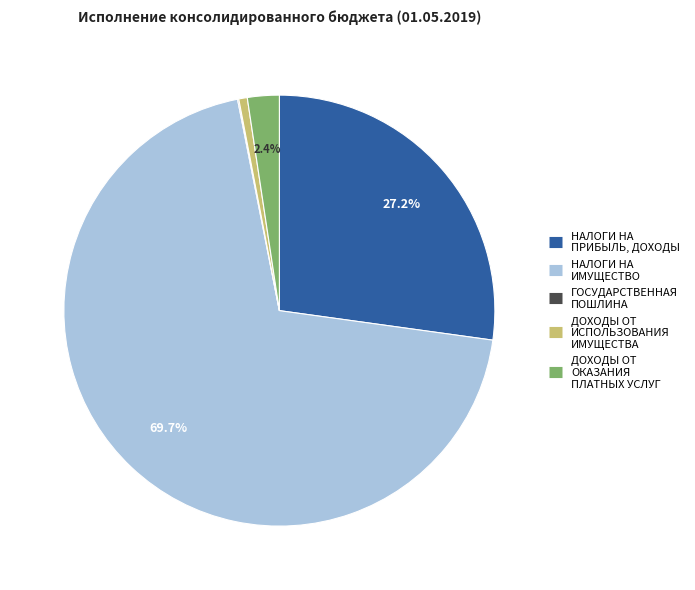

Is НАЛОГИ НА ИМУЩЕСТВО the majority of the pie?

Yes